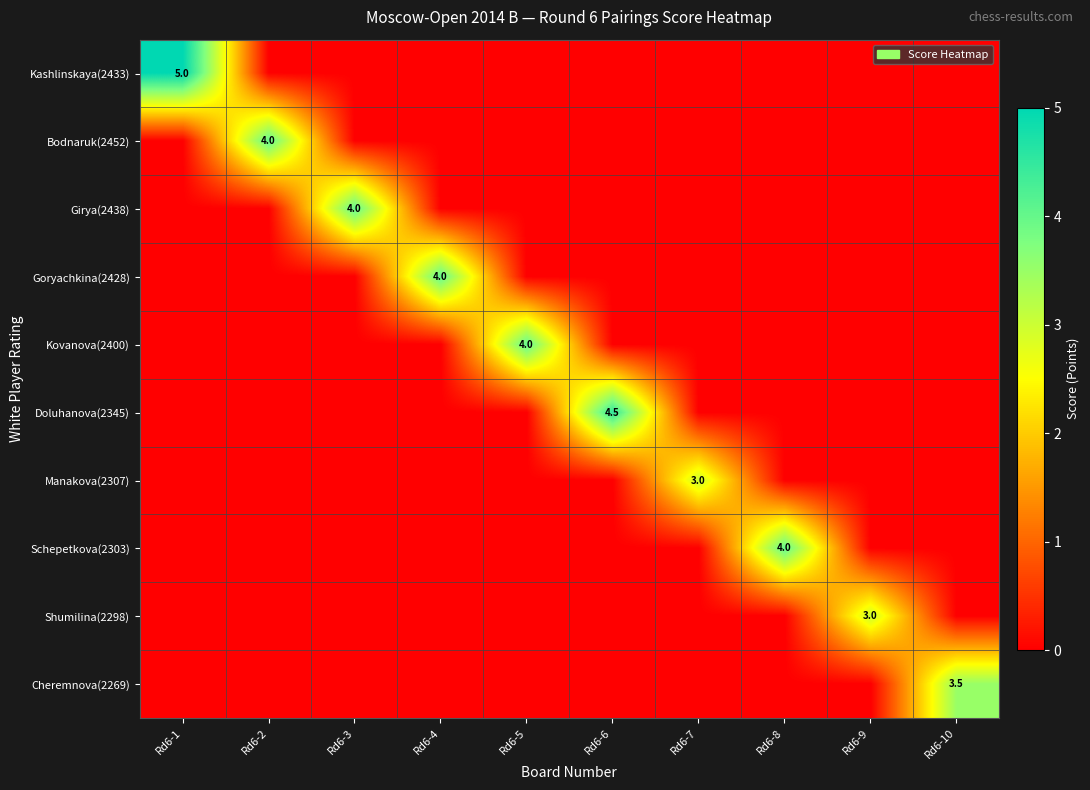

True or false: Cheremnova(2269) has a value of 1.4 at Rd6-10.

False